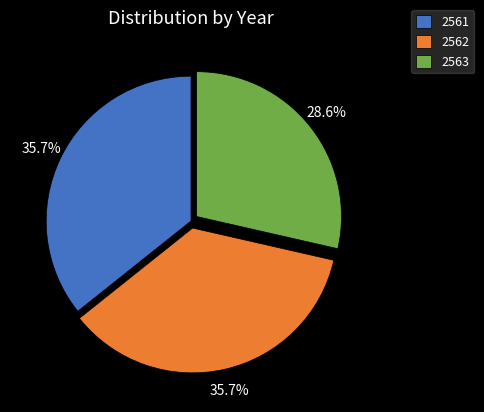

Is there any slice that represents more than half of the pie?

No